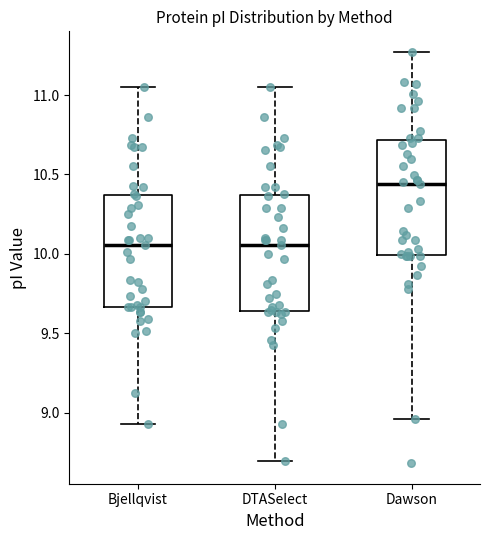

Where is the lower edge of the box for Bjellqvist on the y-axis? The values are not printed on the chart, so give them approximately, as read against the axis.

9.65